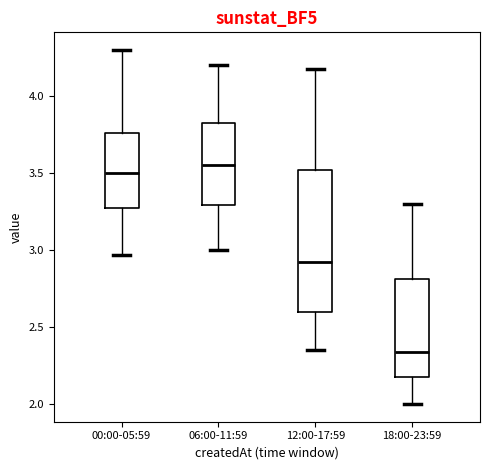

Reading left to right, read every box against the y-axis: the position of its median line, the range the box covers, and the ends of its whiskers. The values are not printed on the chart, so give them approximately, as read against the axis.

00:00-05:59: median 3.50, box 3.25 to 3.75, whiskers 2.95 to 4.30
06:00-11:59: median 3.55, box 3.30 to 3.85, whiskers 3.00 to 4.20
12:00-17:59: median 2.95, box 2.60 to 3.50, whiskers 2.35 to 4.20
18:00-23:59: median 2.35, box 2.15 to 2.80, whiskers 2.00 to 3.30